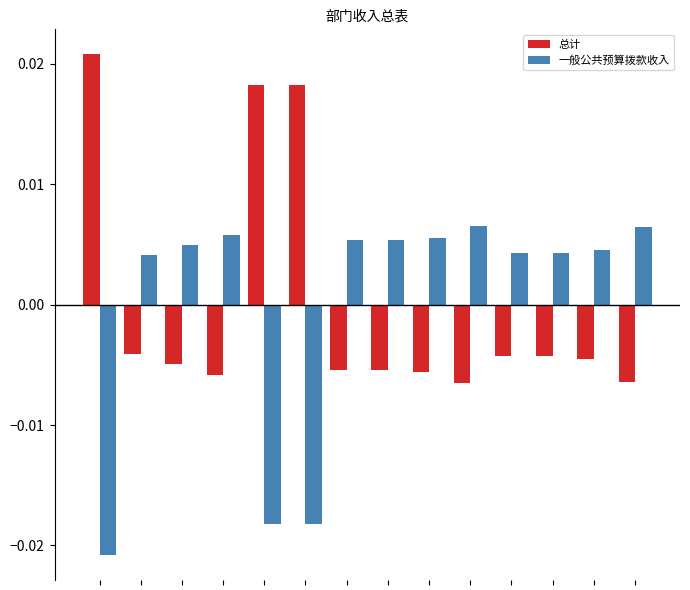

At how many categories does at least one series exceed 0?

14